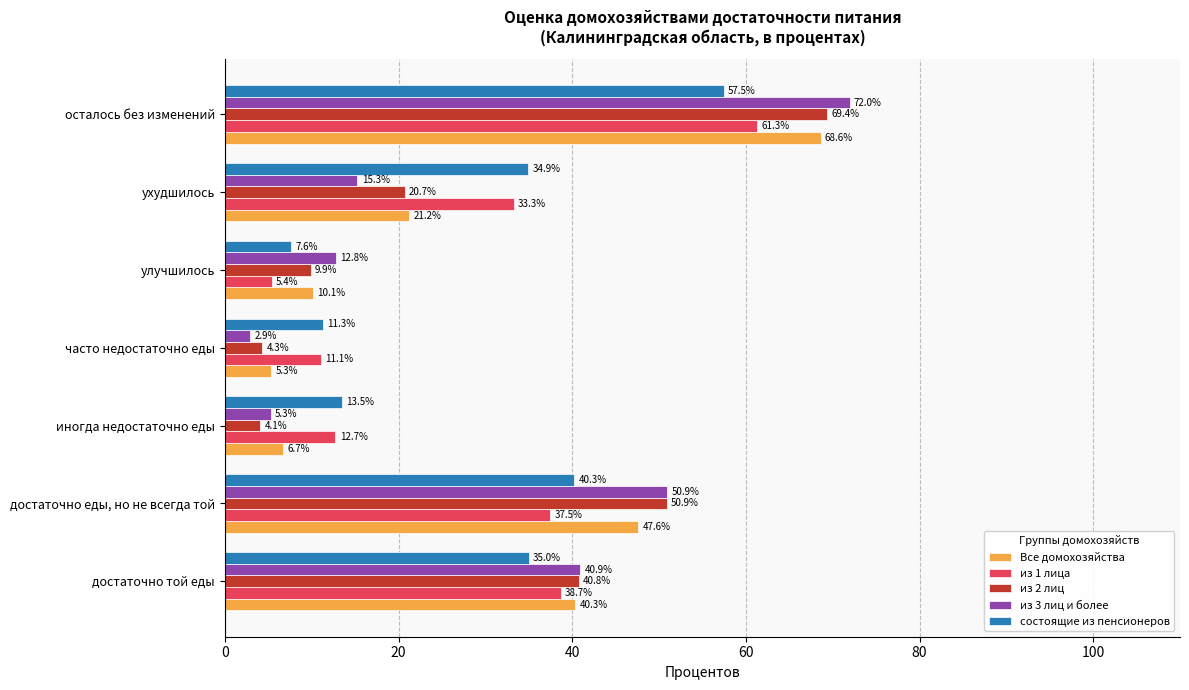

Is the value of Все домохозяйства at ухудшилось greater than the value of из 3 лиц и более at достаточно еды, но не всегда той?

No